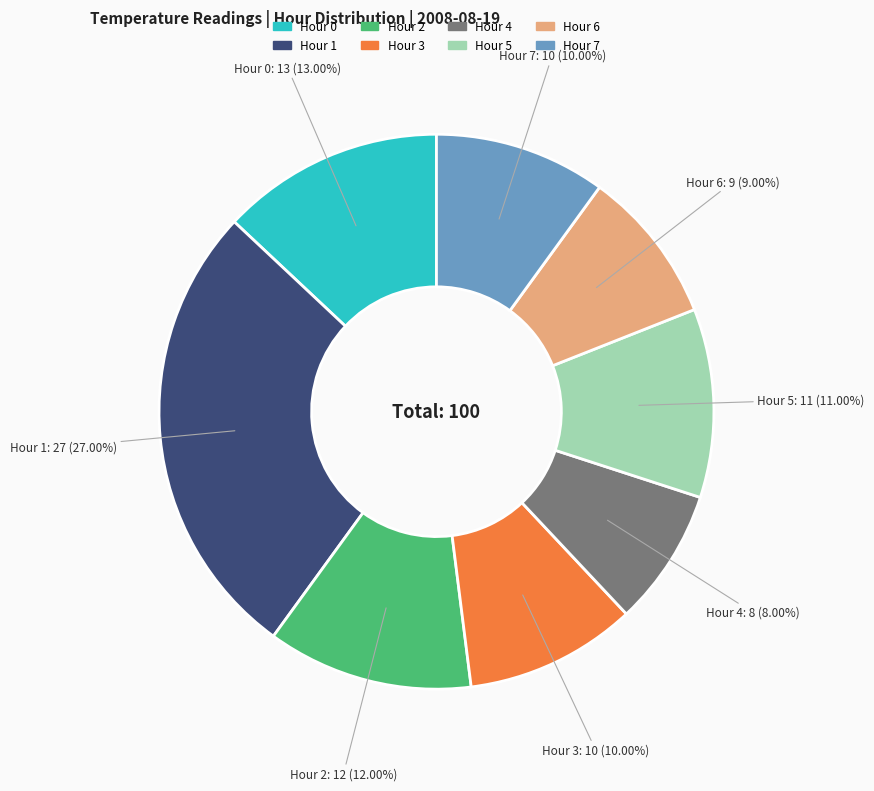

To the nearest percent, what is the difference between the largest and smallest slice percentages?

19%